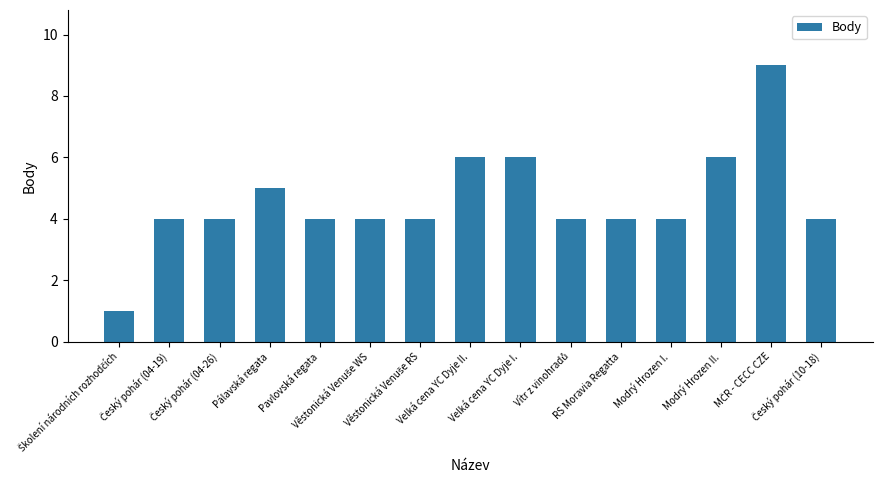

How many series are shown in this chart?

1